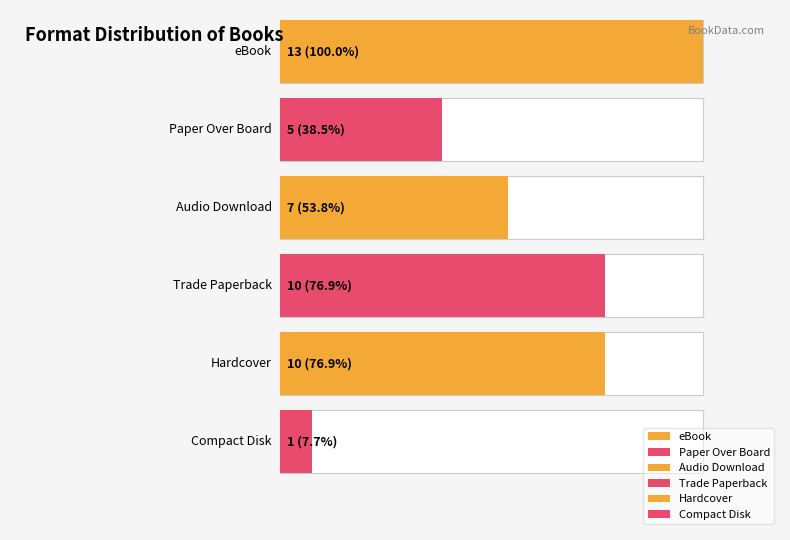

What is the value of the 4th bar from the left?

10